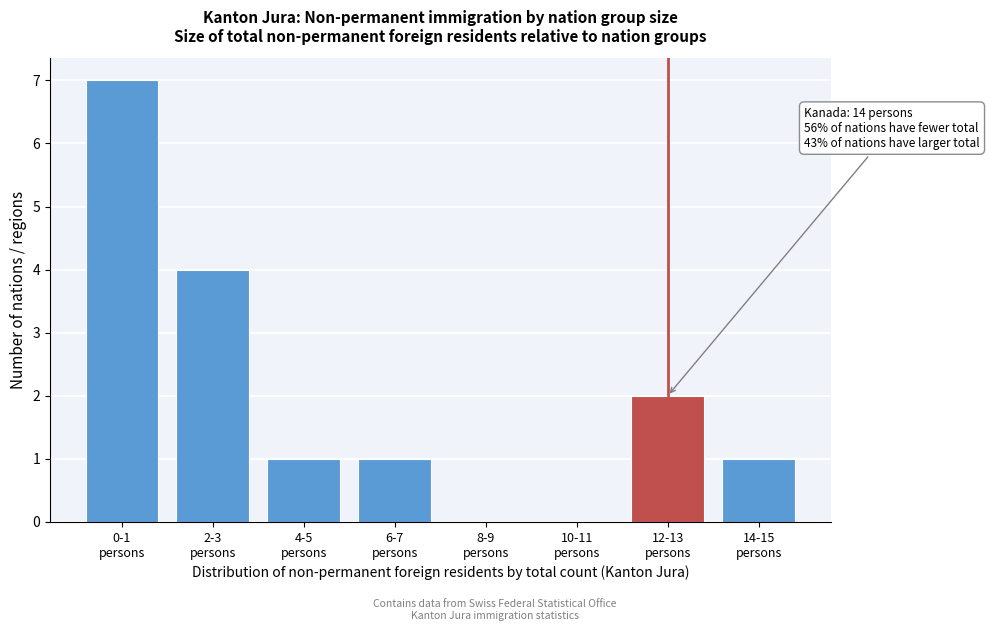

What is the greatest value displayed?

7